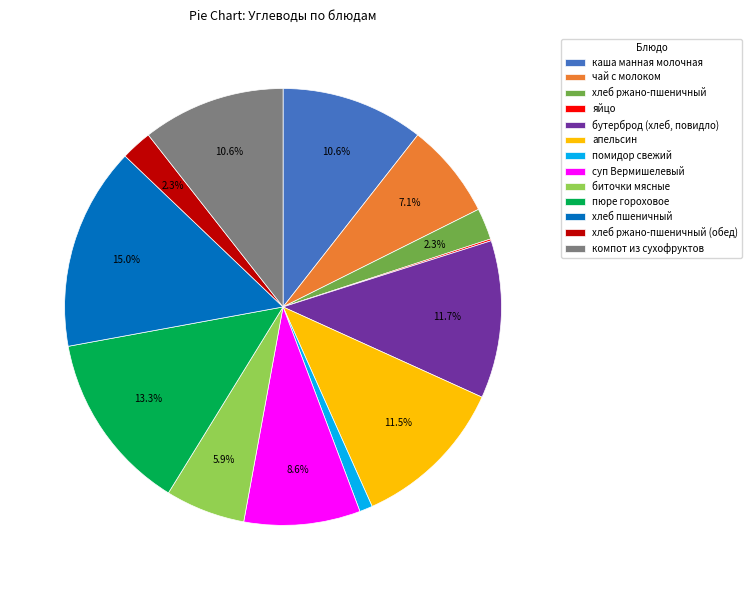

Which slice is the largest?

хлеб пшеничный